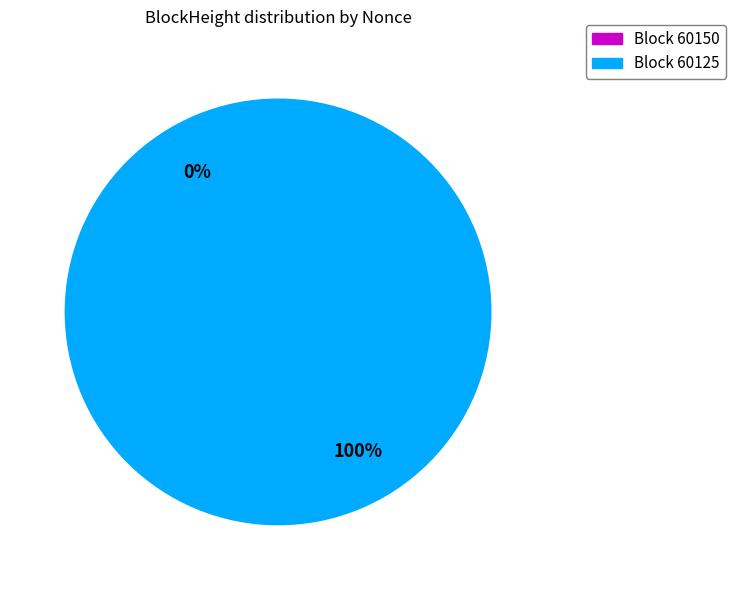

To the nearest percent, what is the combined percentage of 60125 and 60150?

100%